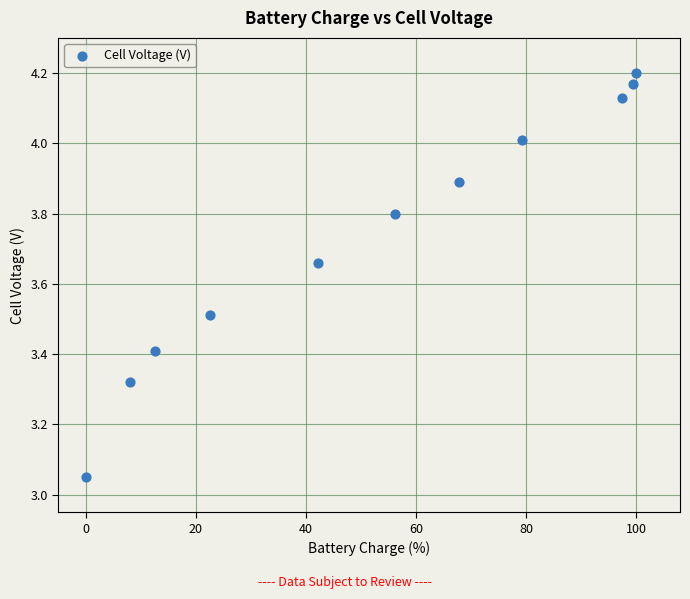

What is the range of Y values (max minus min)?

1.1